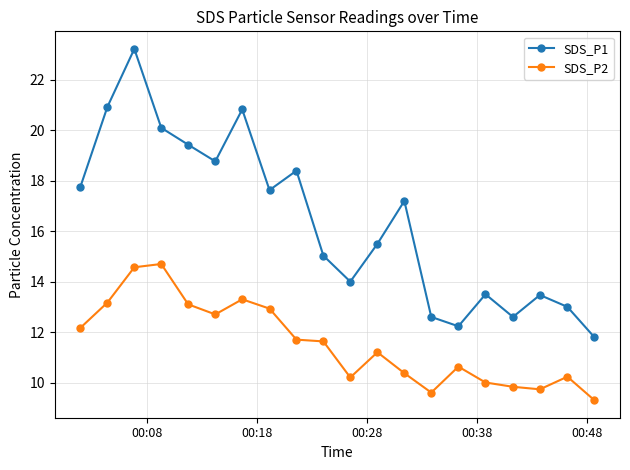

True or false: SDS_P1 has more than 0 points higher than both neighbors.

True